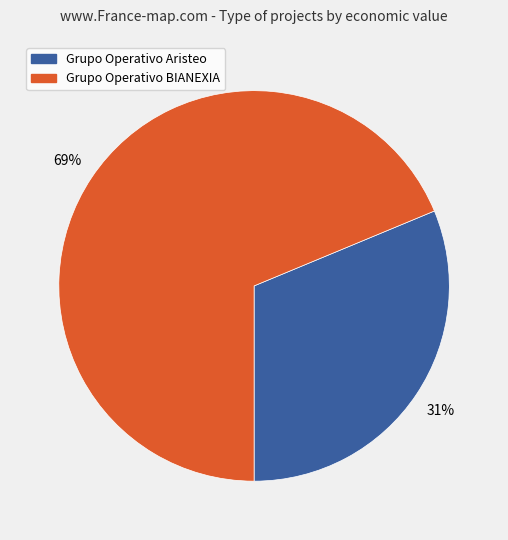

Which has a higher value, Grupo Operativo BIANEXIA or Grupo Operativo Aristeo?

Grupo Operativo BIANEXIA